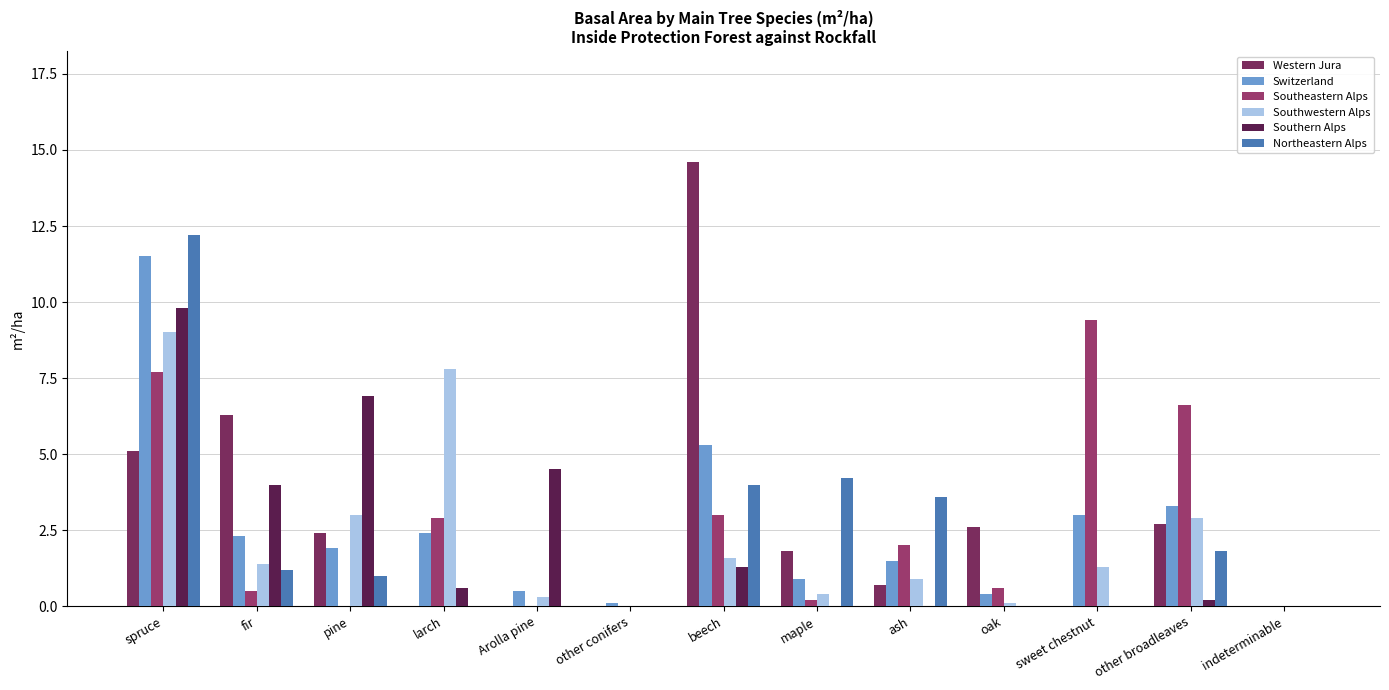

How many distinct data groups are displayed?

6